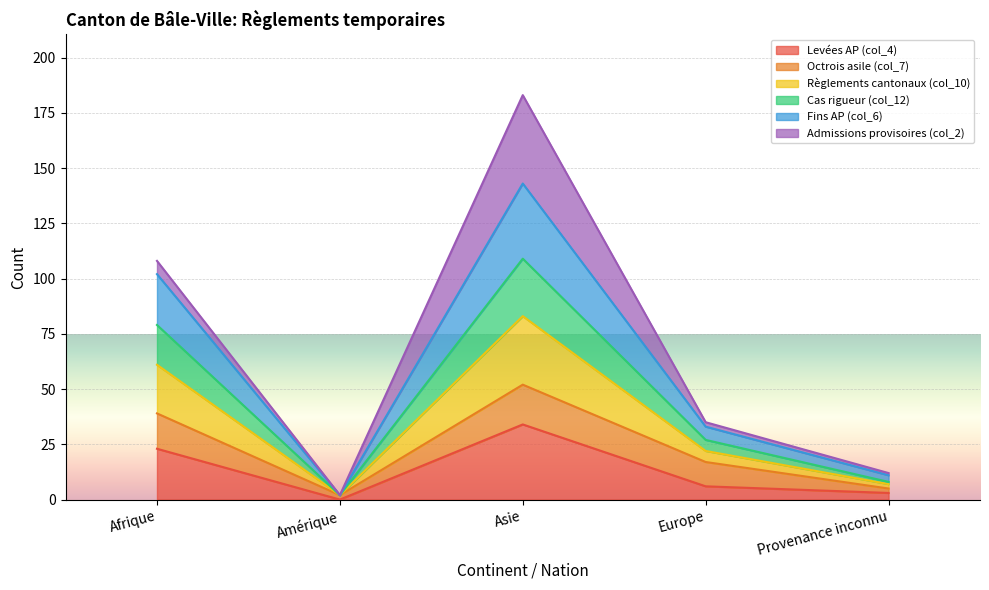

The Règlements cantonaux (col_10) series shows 1 at Amérique. True or false?

False